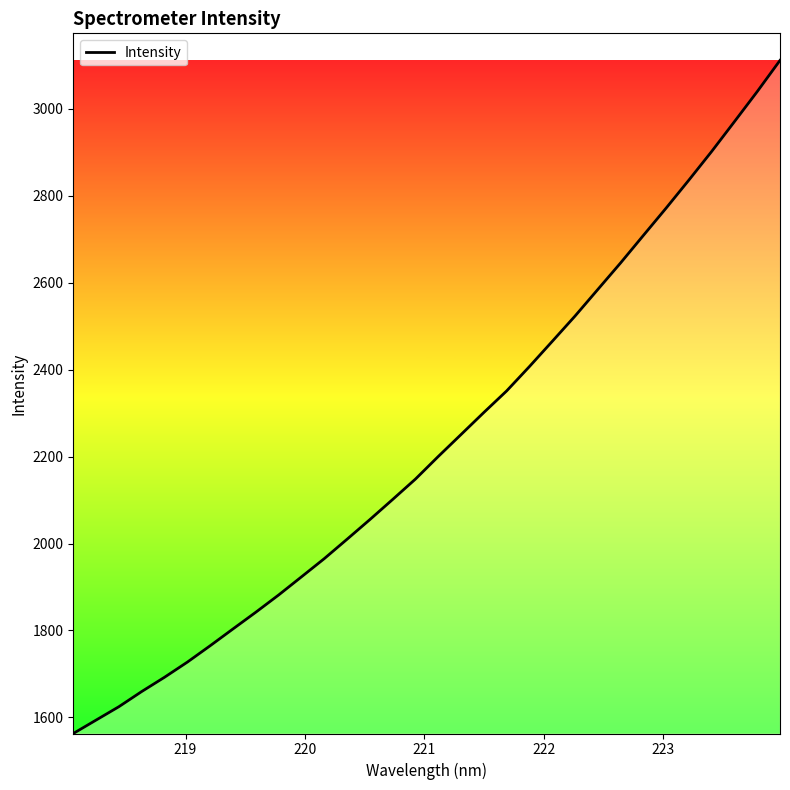

What is the maximum value shown in the chart?

3110.9